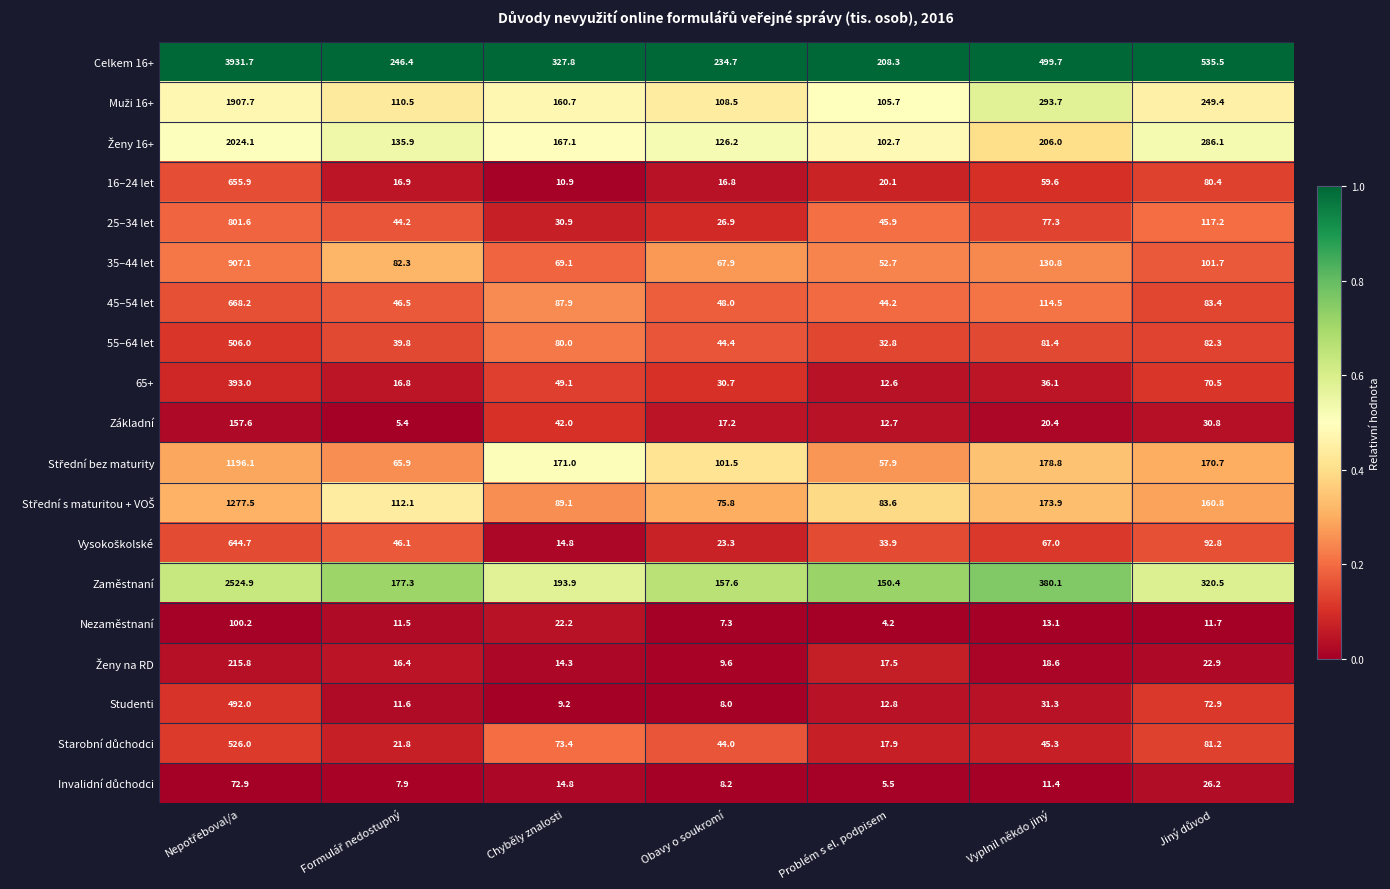

True or false: Studenti has a value of 31.3 at Vyplnil někdo jiný.

True